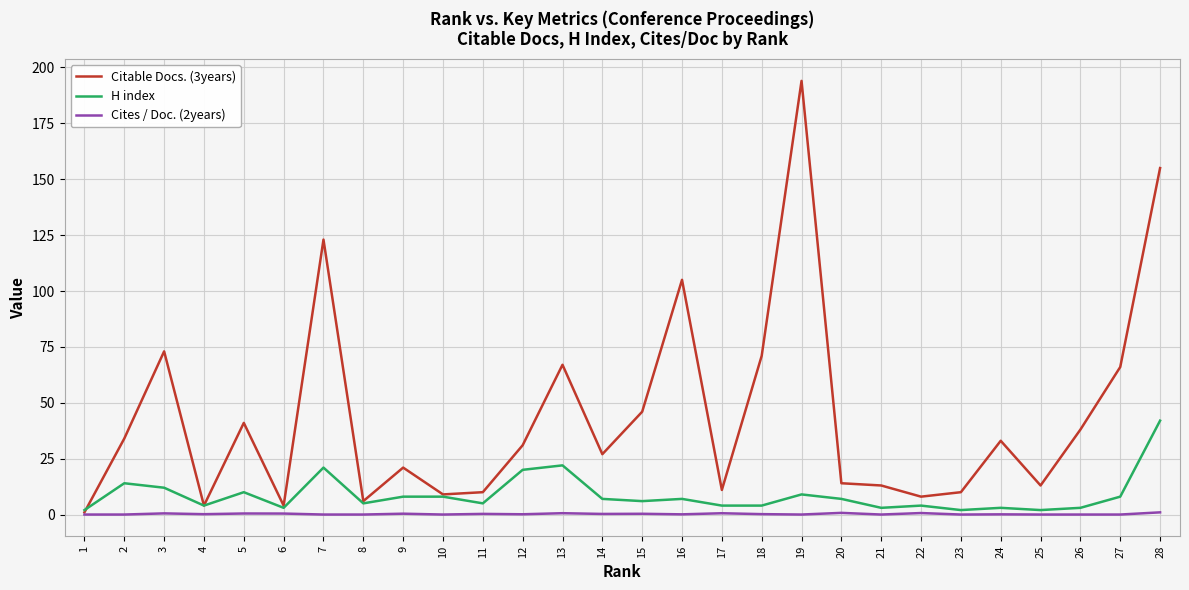

Does the chart have visible grid lines?

Yes